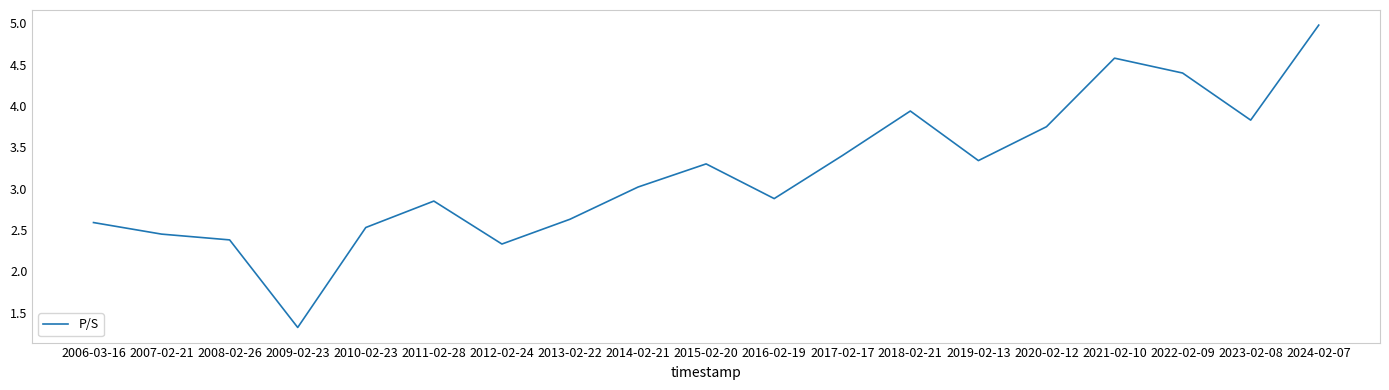

At which category does the data reach its first local valley?

2009-02-23